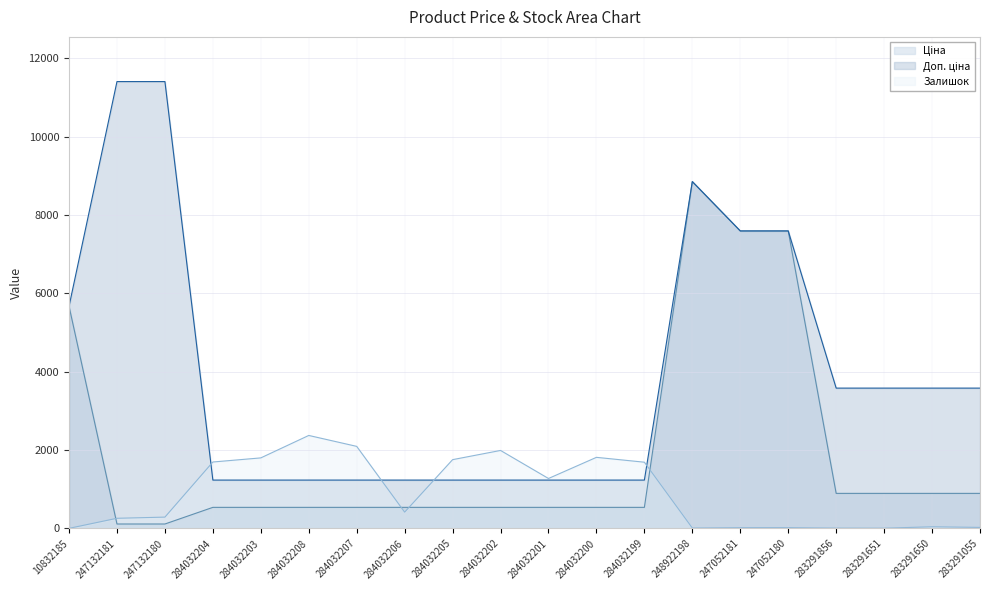

What is the greatest value displayed?

11410.0